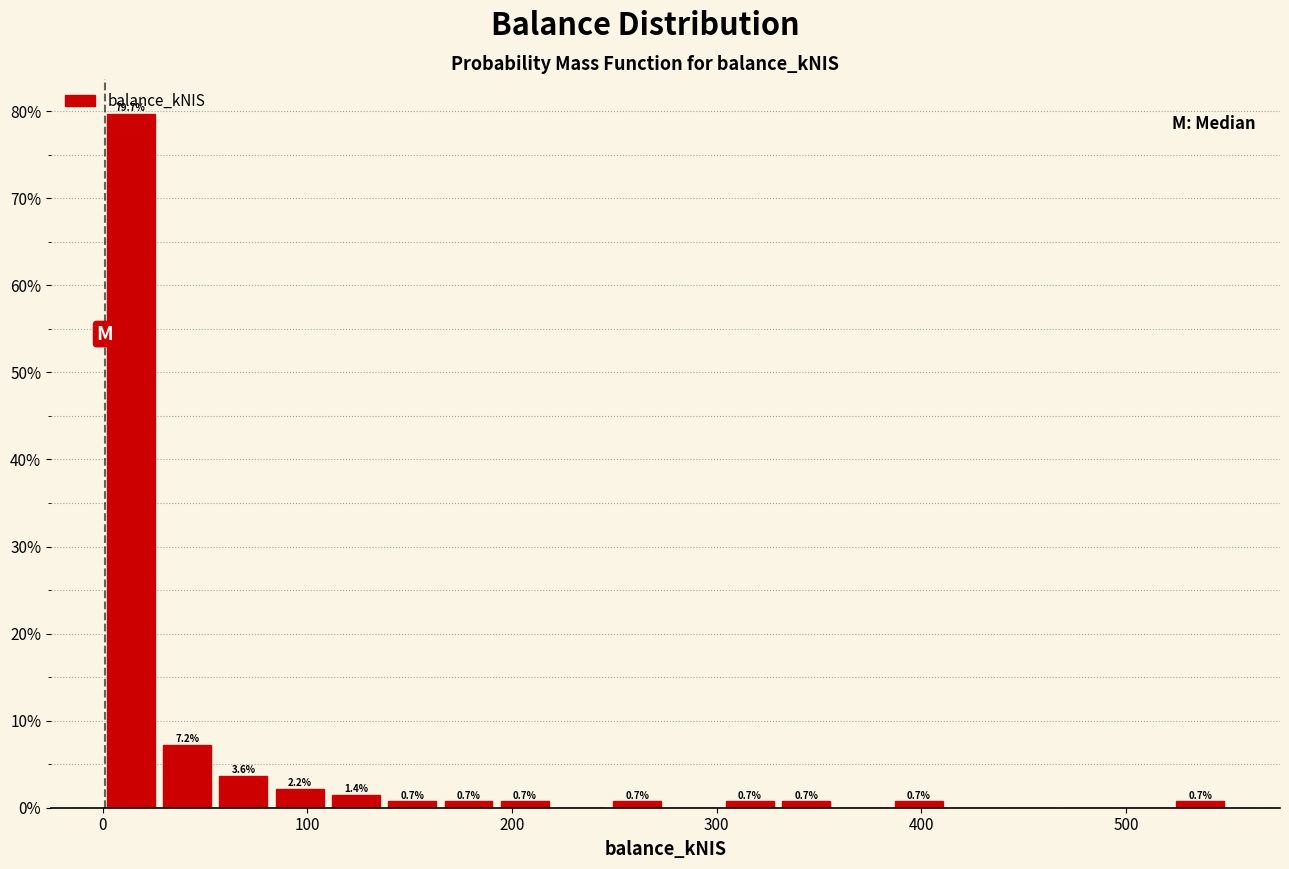

Read against the x-axis, roughly where is the centre of the tallest bar?

10